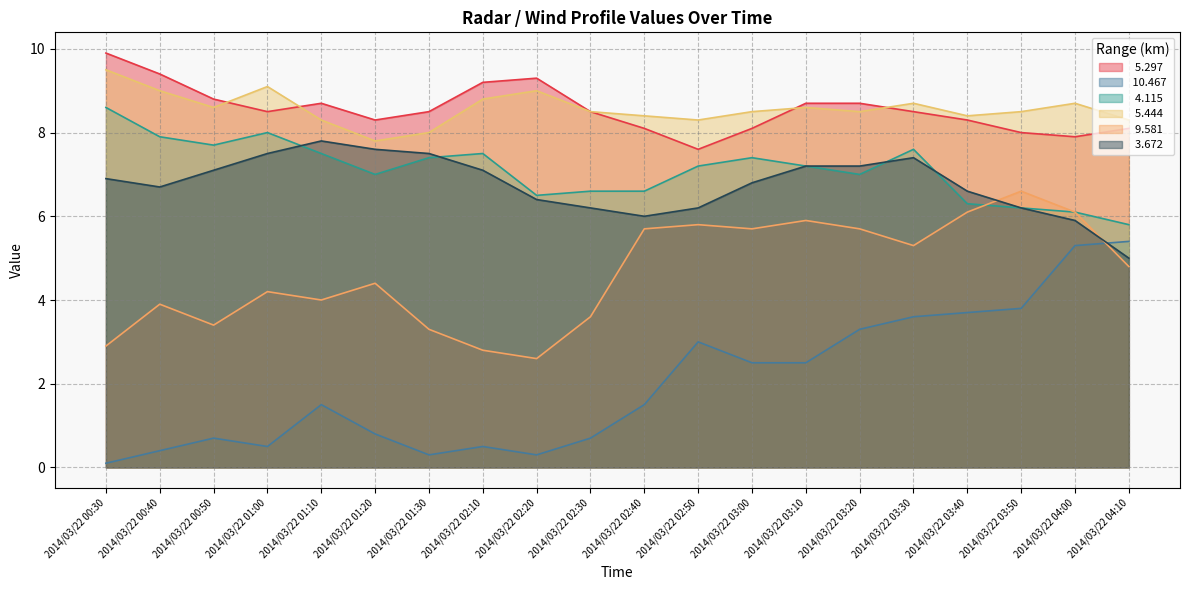

What is the difference between the maximum and minimum values in the   5.444 series?

1.7